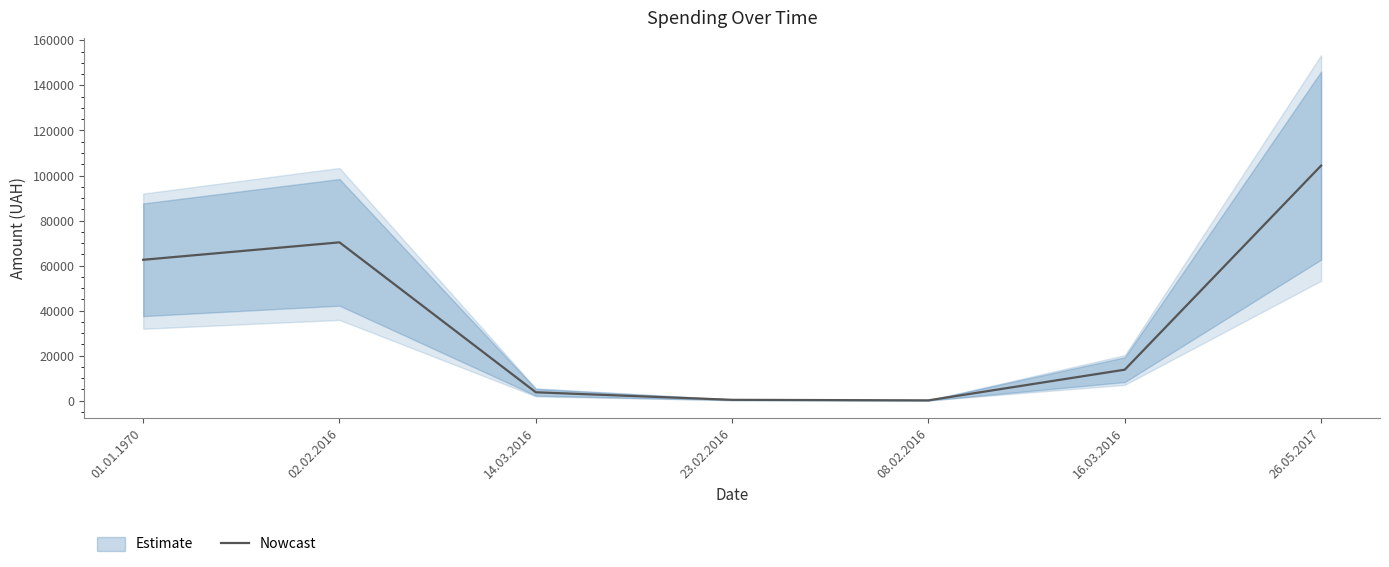

List the labels in order of value, smallest first.

08.02.2016, 23.02.2016, 14.03.2016, 16.03.2016, 01.01.1970, 02.02.2016, 26.05.2017